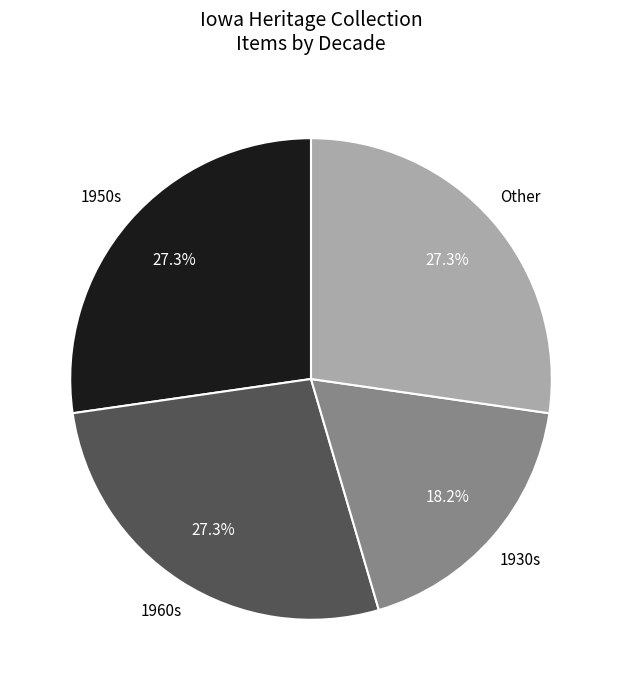

Is there a majority slice in this chart?

No